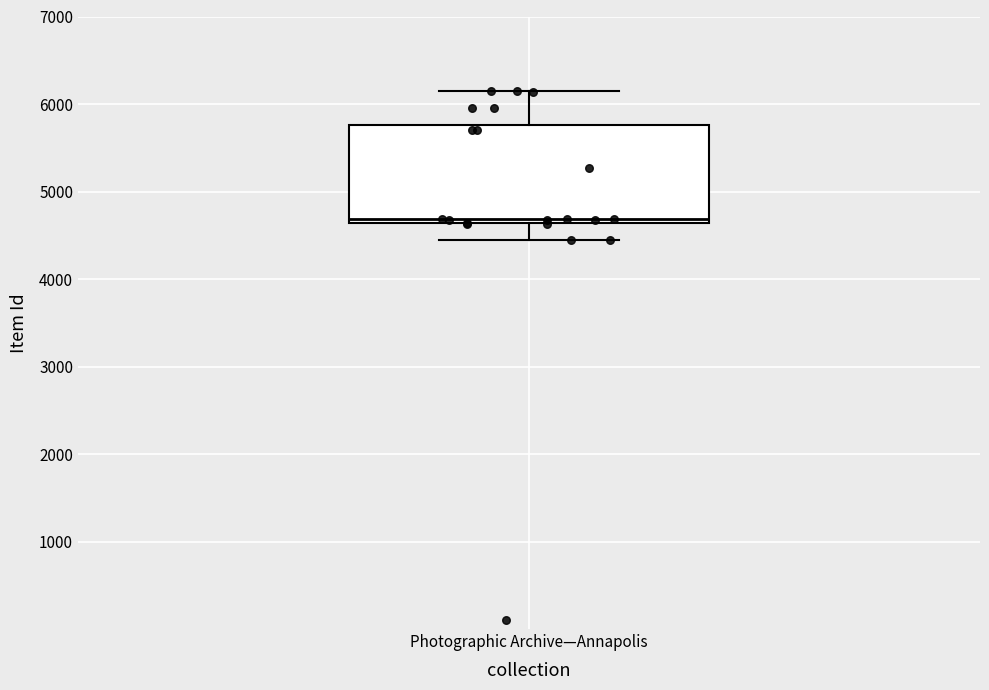

Read this box plot against the y-axis: the position of the median line, the range covered by the box, and the ends of both whiskers. The values are not printed on the chart, so give them approximately, as read against the axis.

median 4700, box 4600 to 5800, whiskers 4400 to 6100